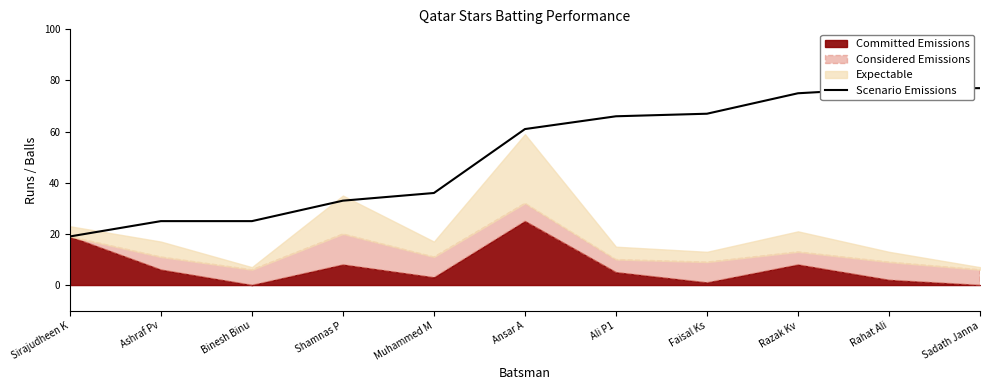

Reading left to right, list all the values displayed in this chart.

19	25	25	33	36	61	66	67	75	77	77